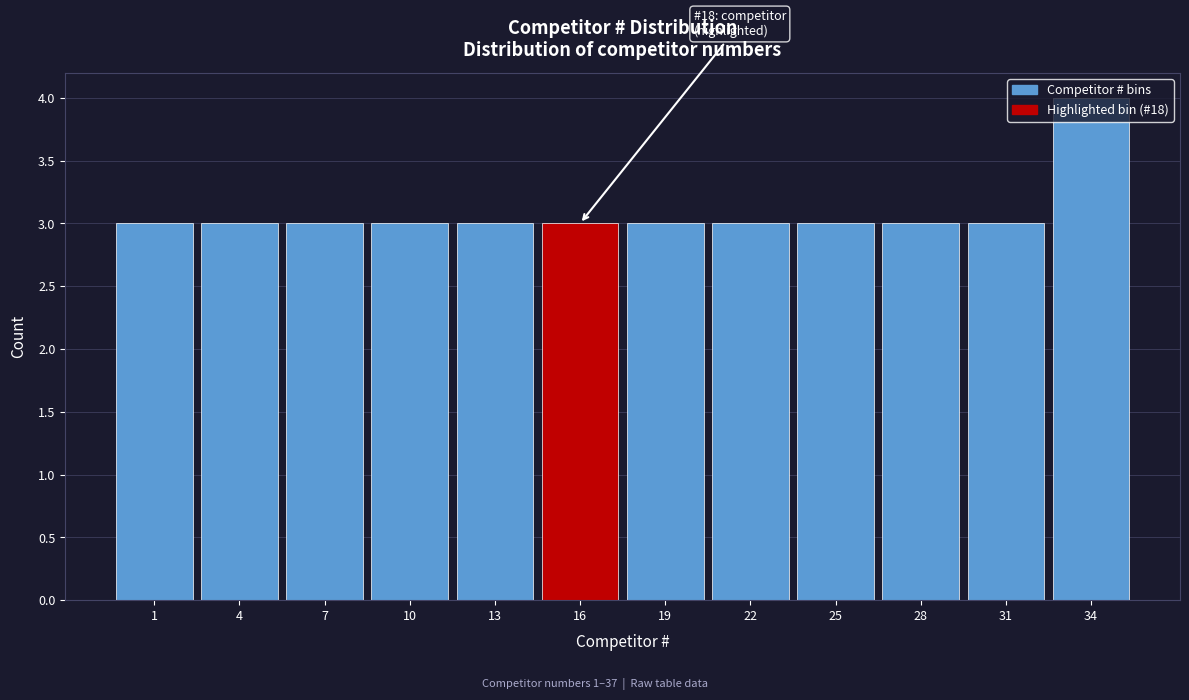

What is the value of the 1st bar from the left?

3